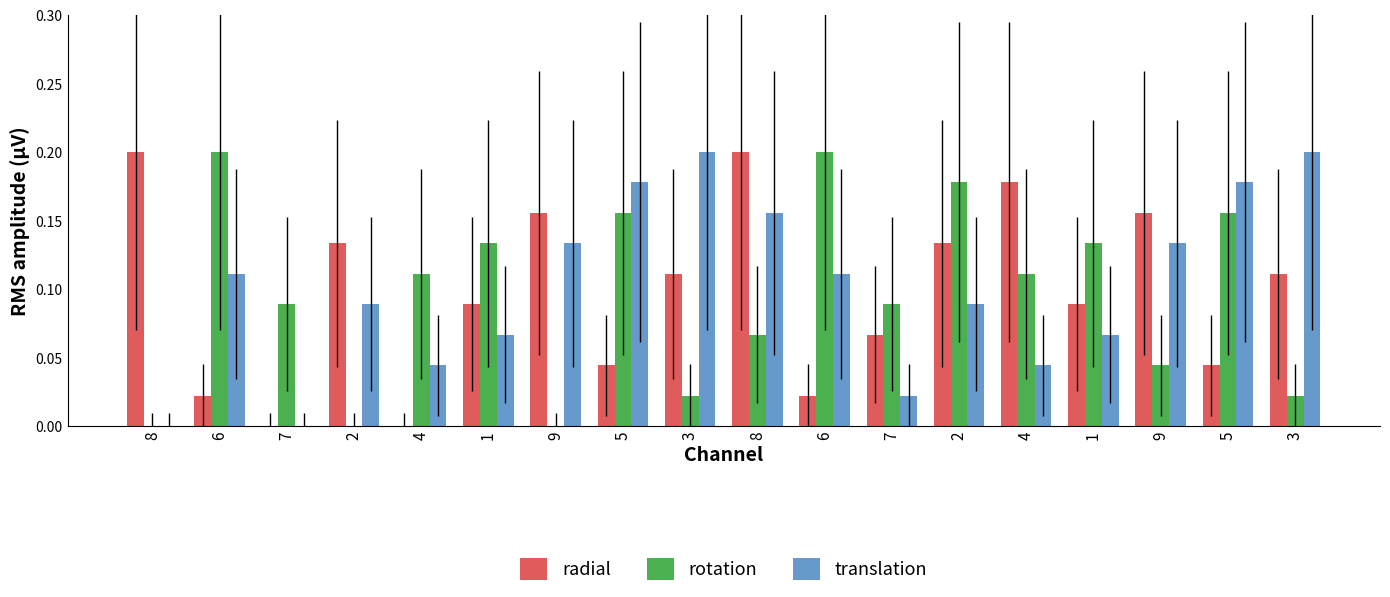

At how many categories does at least one series exceed 0?

18